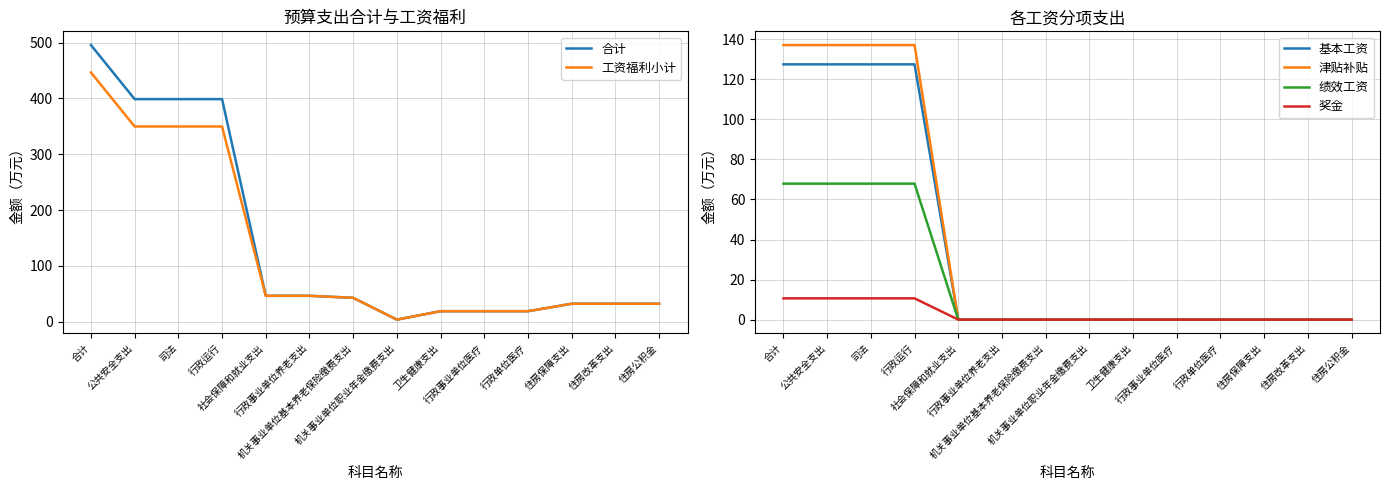

Which series has the largest range (max minus min)?

合计